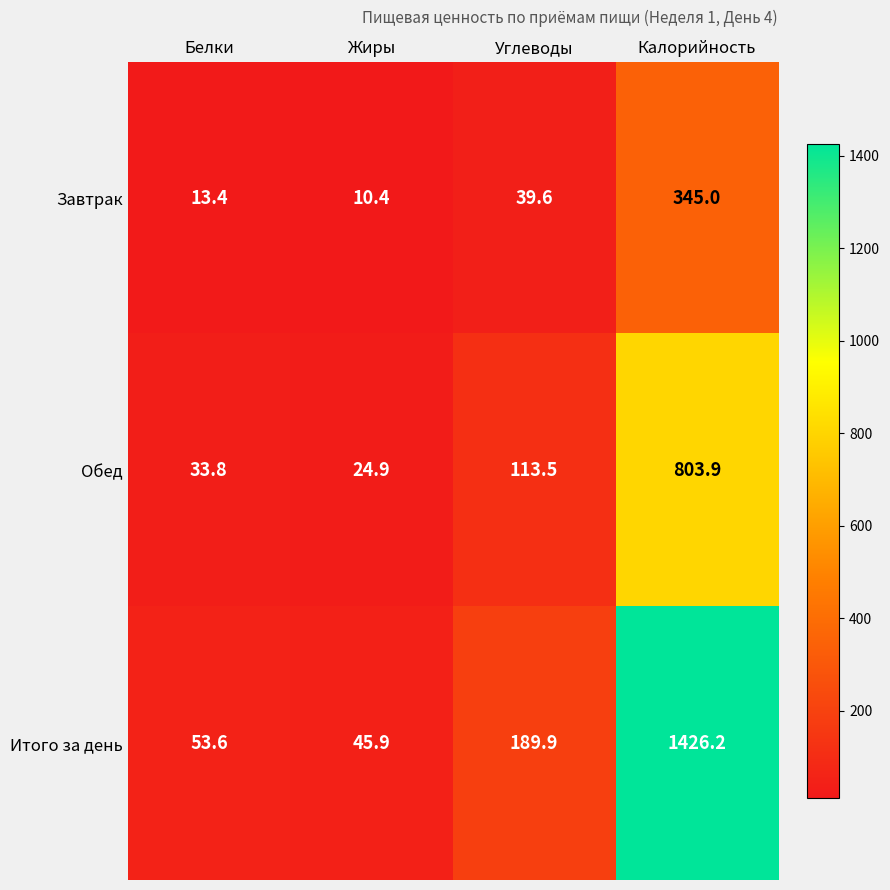

What is the sum of all Итого за день values?

1715.6